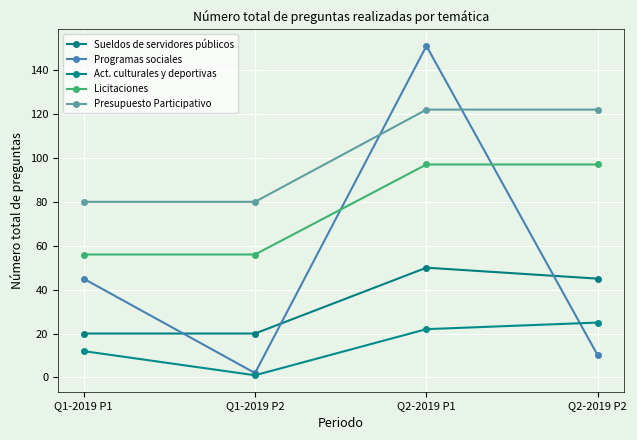

How many Act. culturales y deportivas values are between 12 and 25?

3